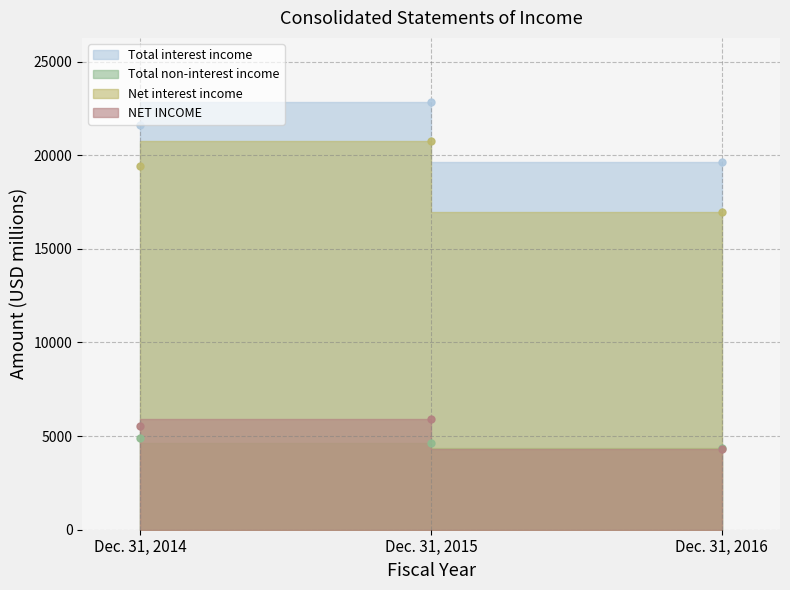

Which series has the largest total across all categories?

Total interest income